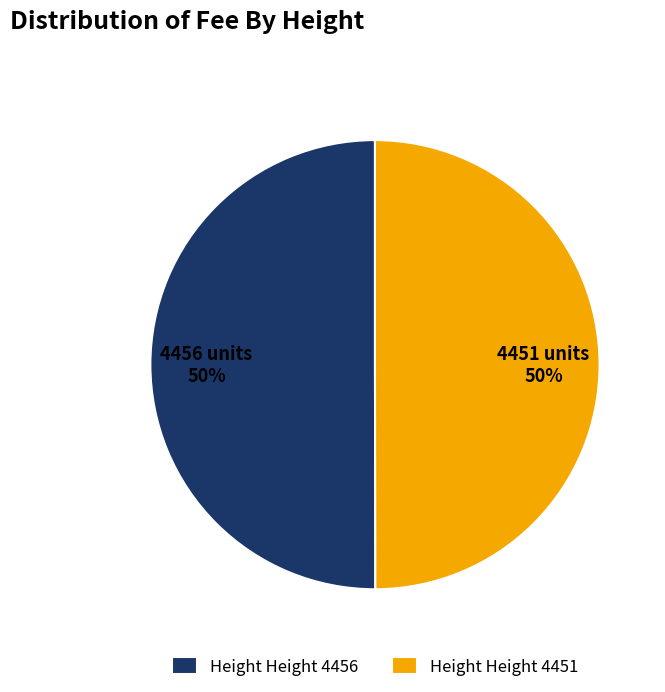

The Height Height 4456 slice represents 50% of the pie. True or false?

True